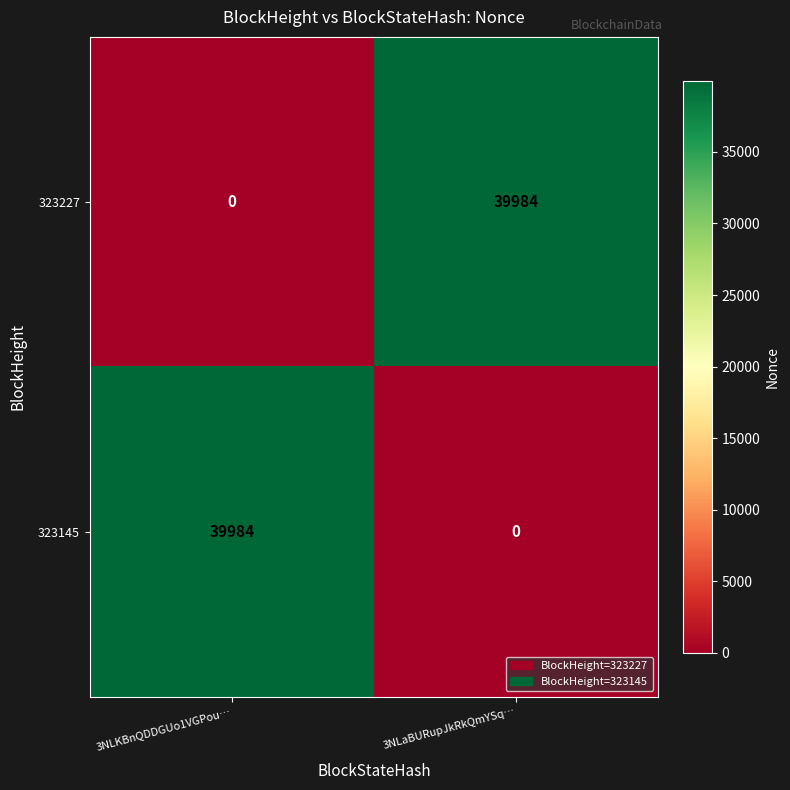

True or false: 323227 has a value of 0 at 3NLKBnQDDGUo1VGPou….

True